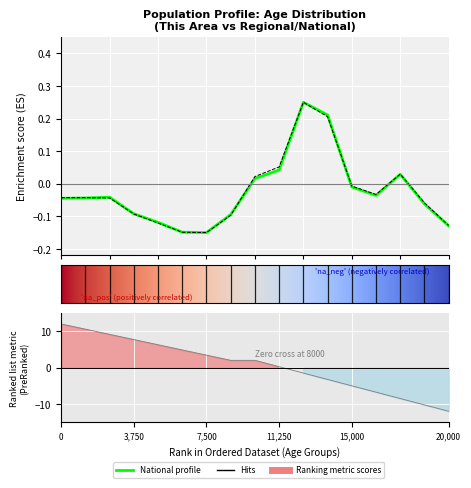

Count the number of data series in this chart.

2